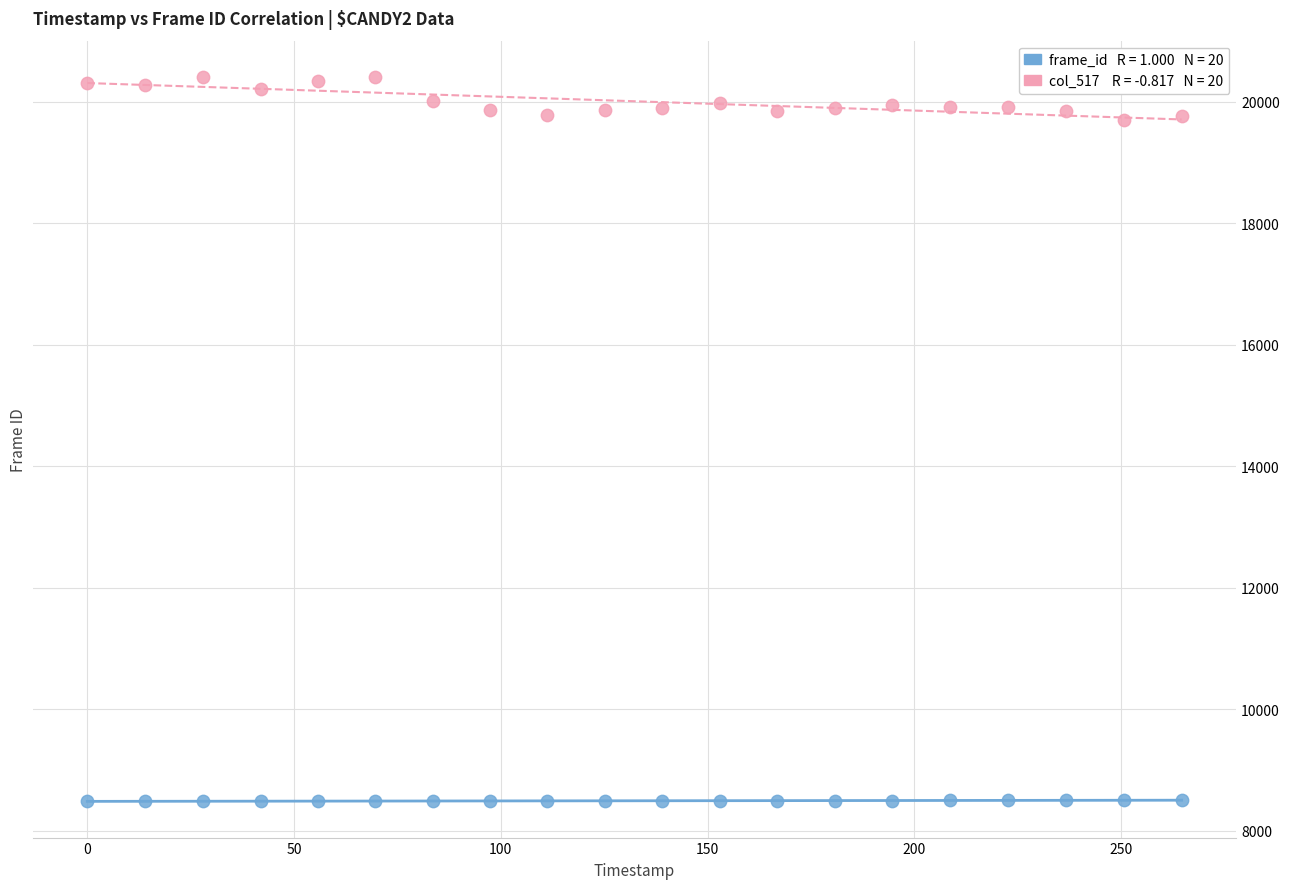

Across all data points, what is the range of Y values (max minus min)?

11927